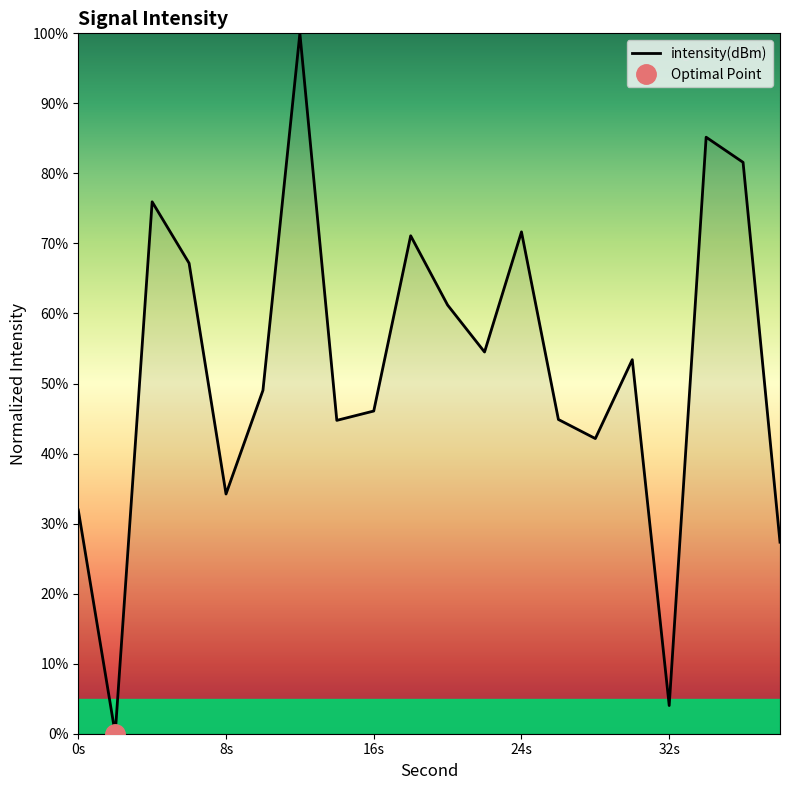

The value of intensity(dBm) at 8s is 47.3. True or false?

False